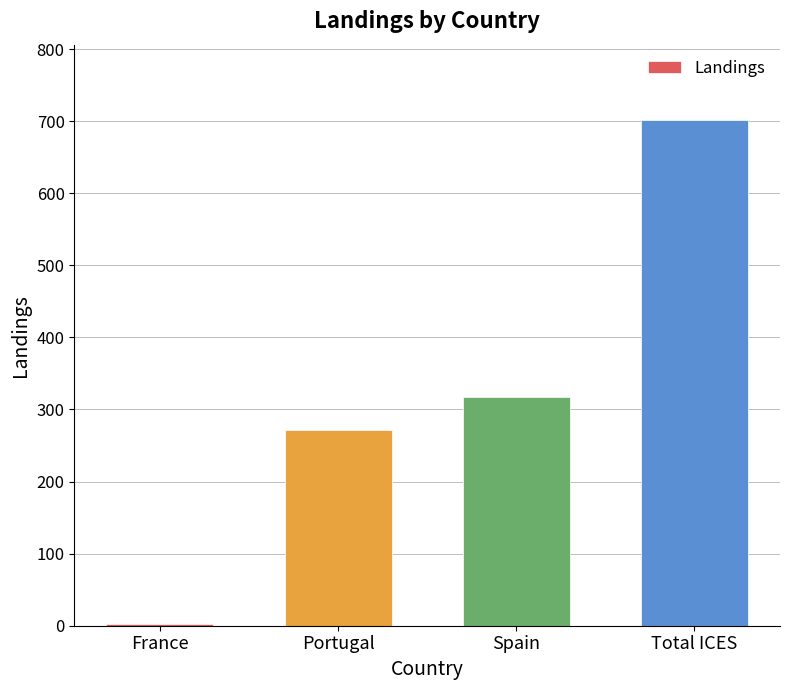

Which label corresponds to the largest value in the chart?

Total ICES